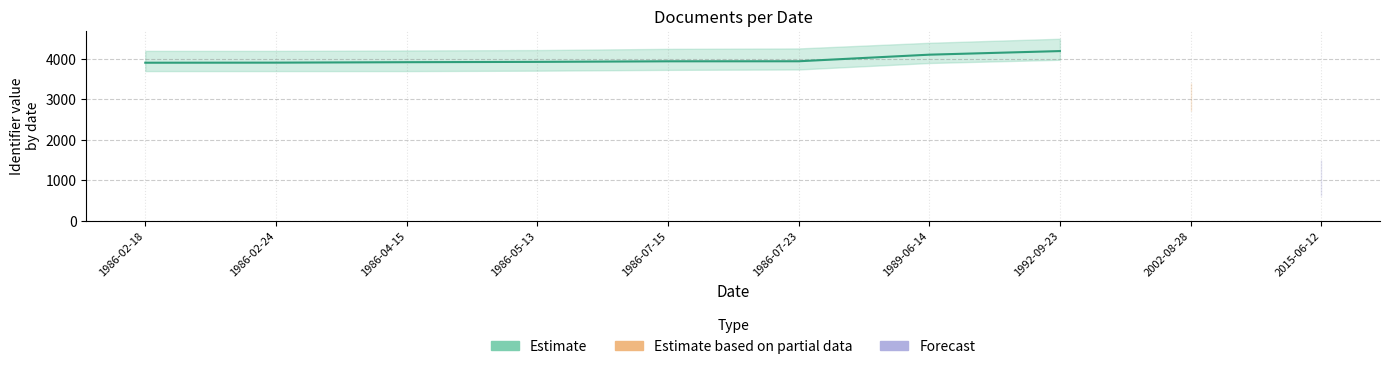

What is the difference between the second highest and second lowest values?

197